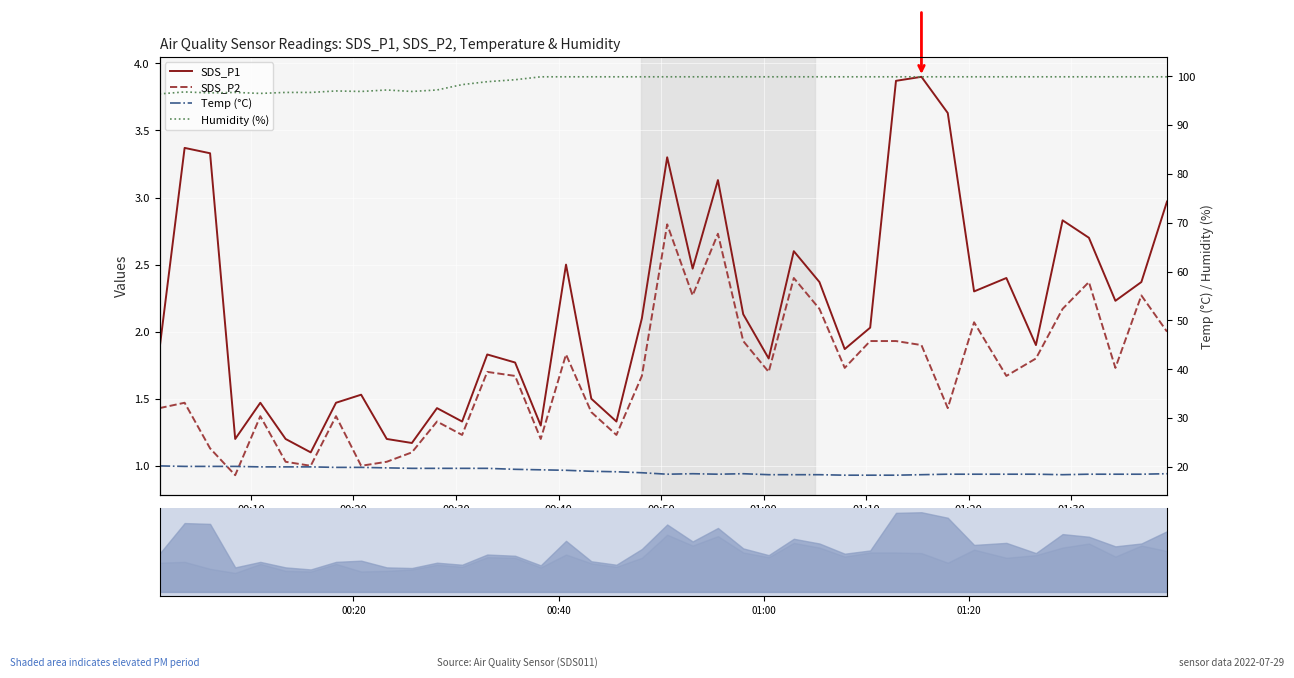

Which series has the largest total across all categories?

Humidity (%)